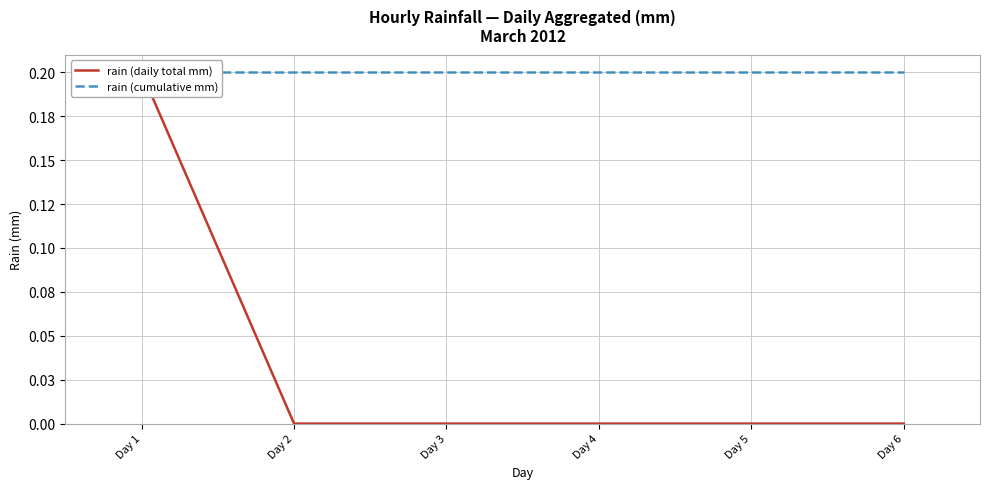

Rank the series at Day 6 from highest to lowest value.

rain (cumulative mm), rain (daily total mm)